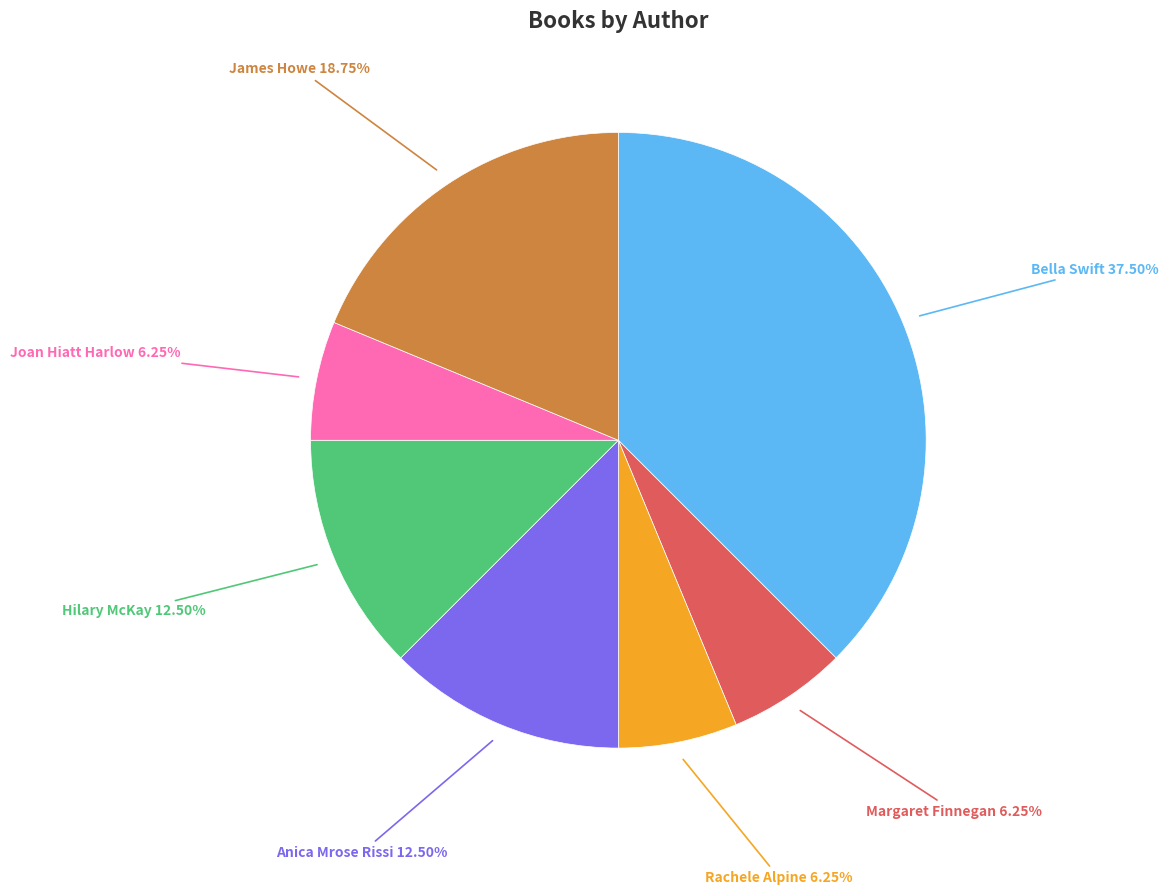

Is there a majority slice in this chart?

No